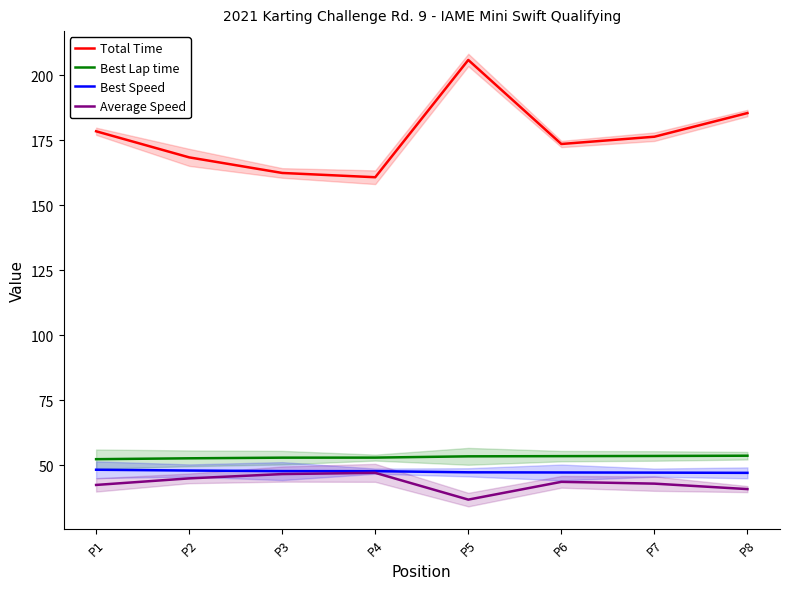

True or false: Best Speed has more than 0 interior local peaks.

False